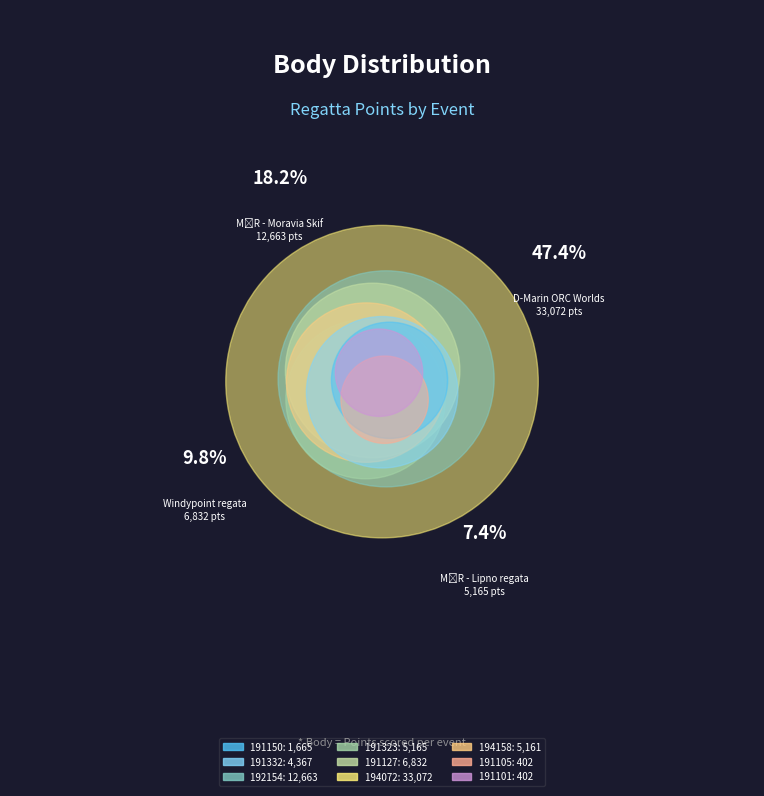

True or false: 191150 accounts for 1% of the total.

False